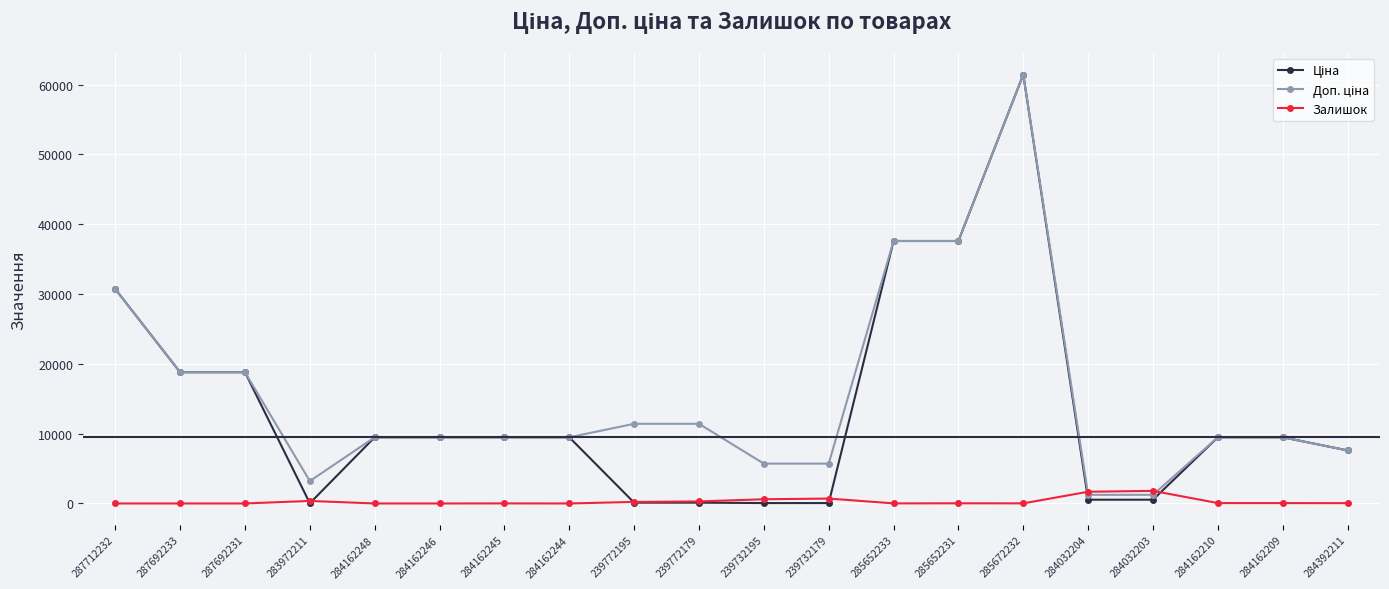

At which category is the sum across all series the highest?

285672232